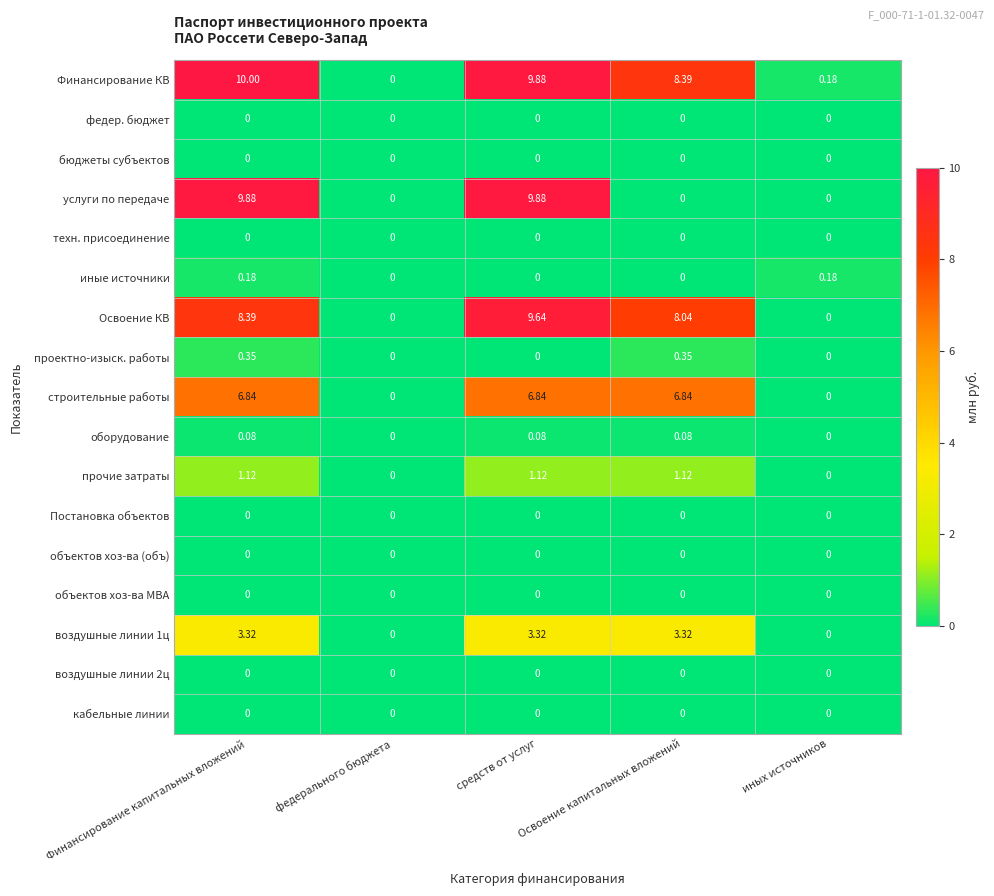

Which series has the widest spread of values?

Финансирование КВ